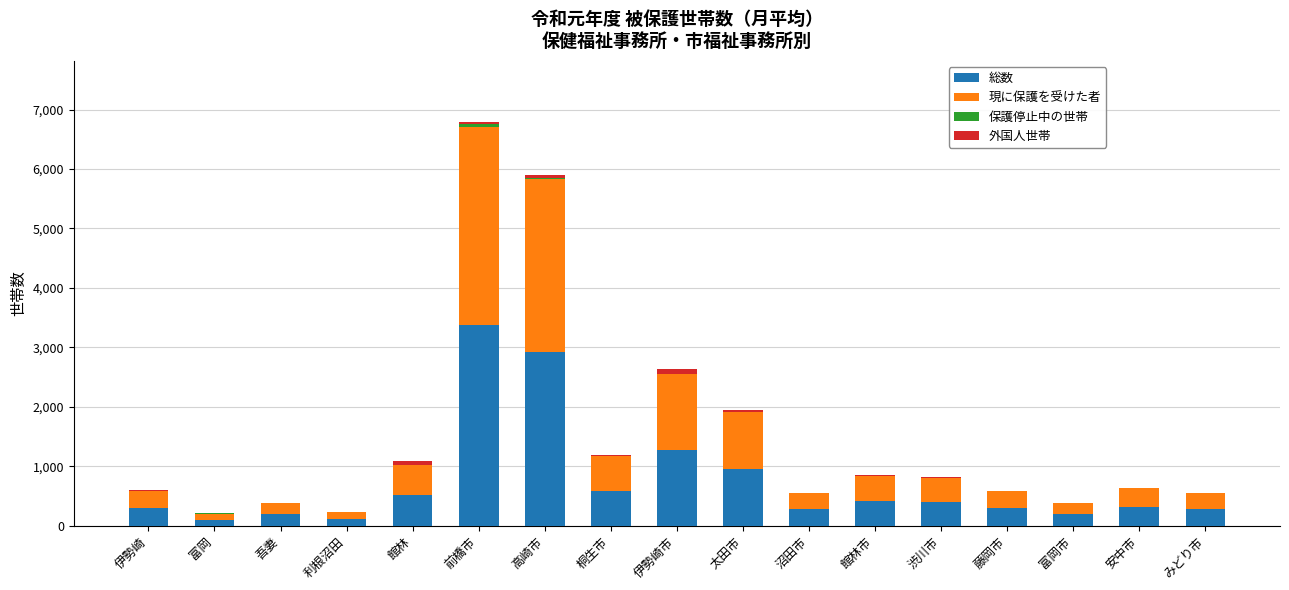

Count the number of categories in the chart.

17